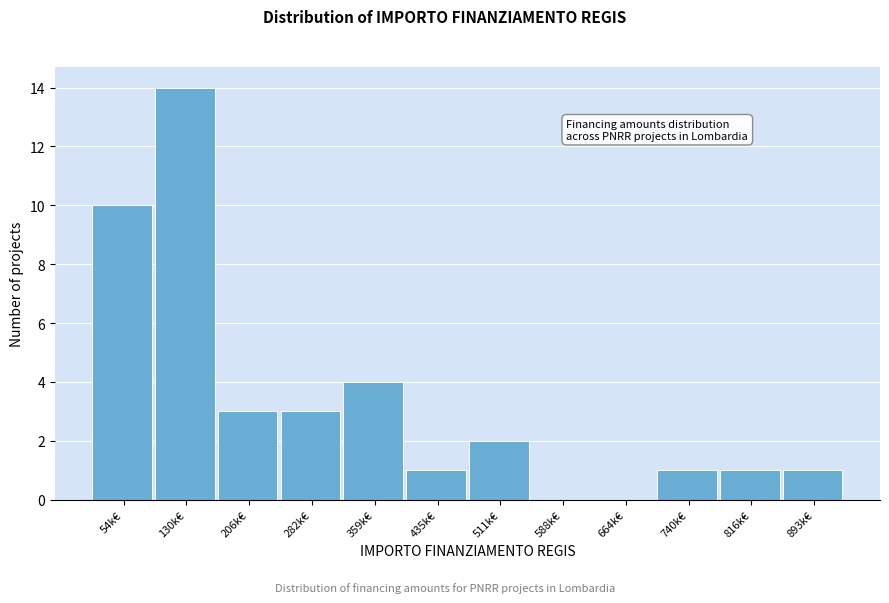

Reading left to right, transcribe this chart: for each bar, give the range it covers on the x-axis and its height. Neither the bar edges nor the heights are printed on the chart, so give them approximately, as read against the axes.

20 to 90: 10
90 to 170: 14
170 to 240: 3
240 to 320: 3
320 to 400: 4
400 to 470: 1
470 to 550: 2
550 to 630: 0
630 to 700: 0
700 to 780: 1
780 to 850: 1
850 to 930: 1